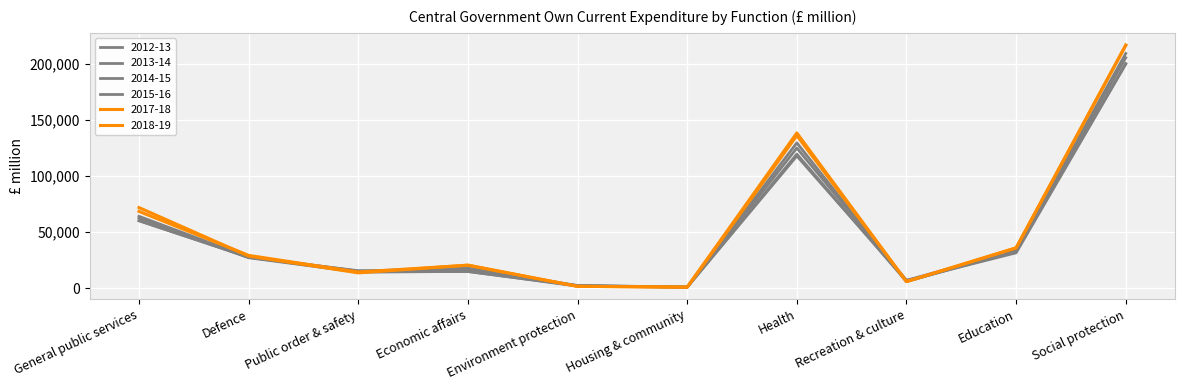

What is the minimum value for 2013-14?

810